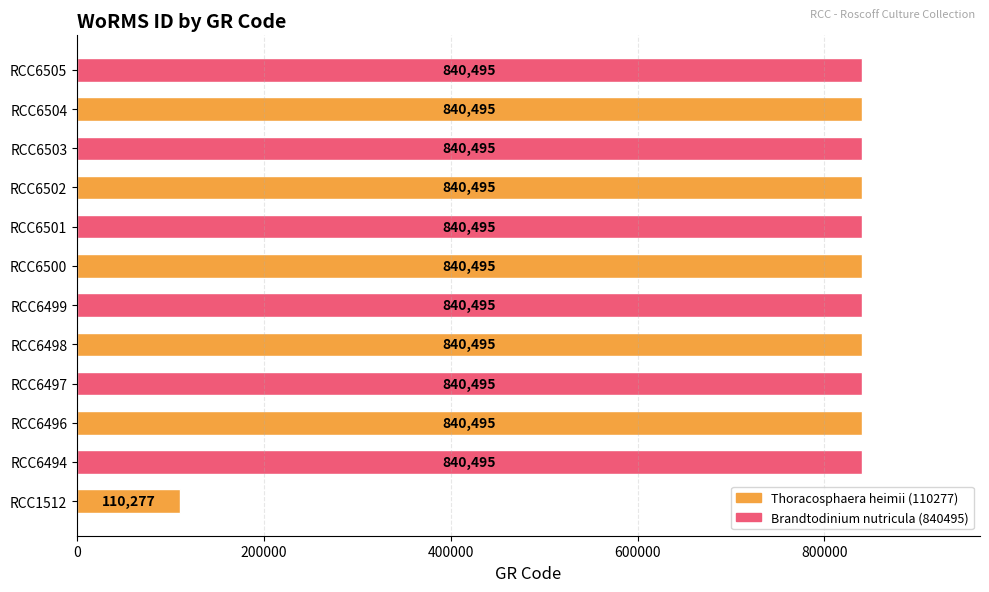

The chart shows a value of 1459321 at RCC6496. True or false?

False